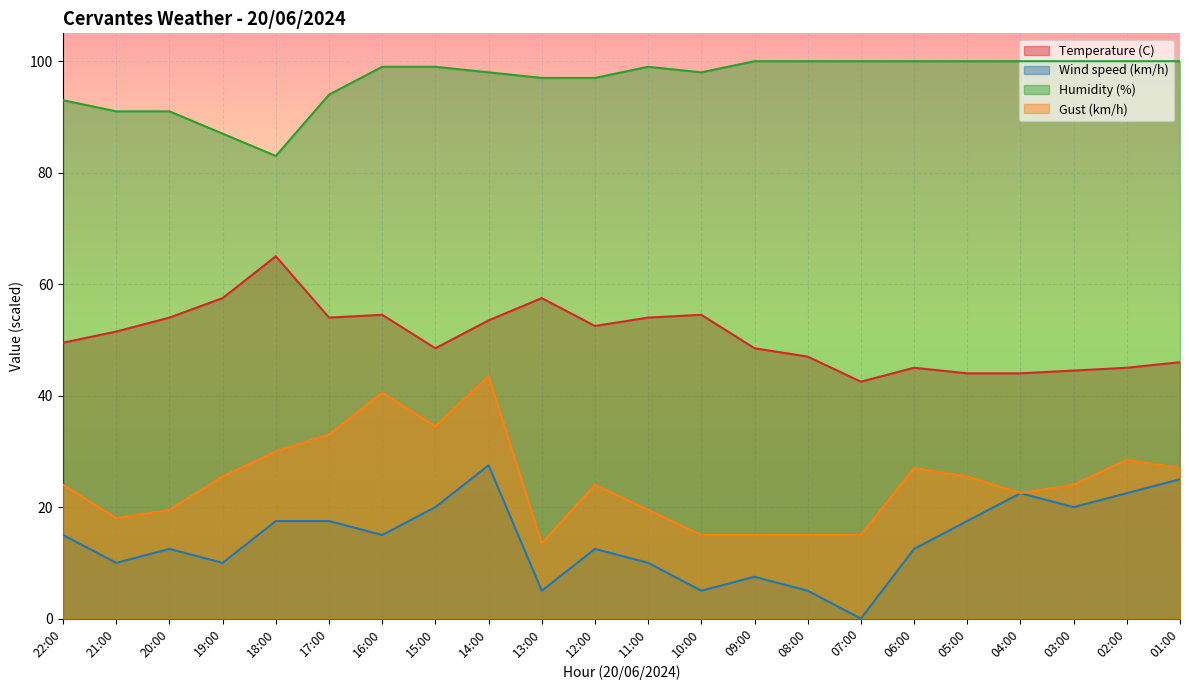

How many series are shown in this chart?

4